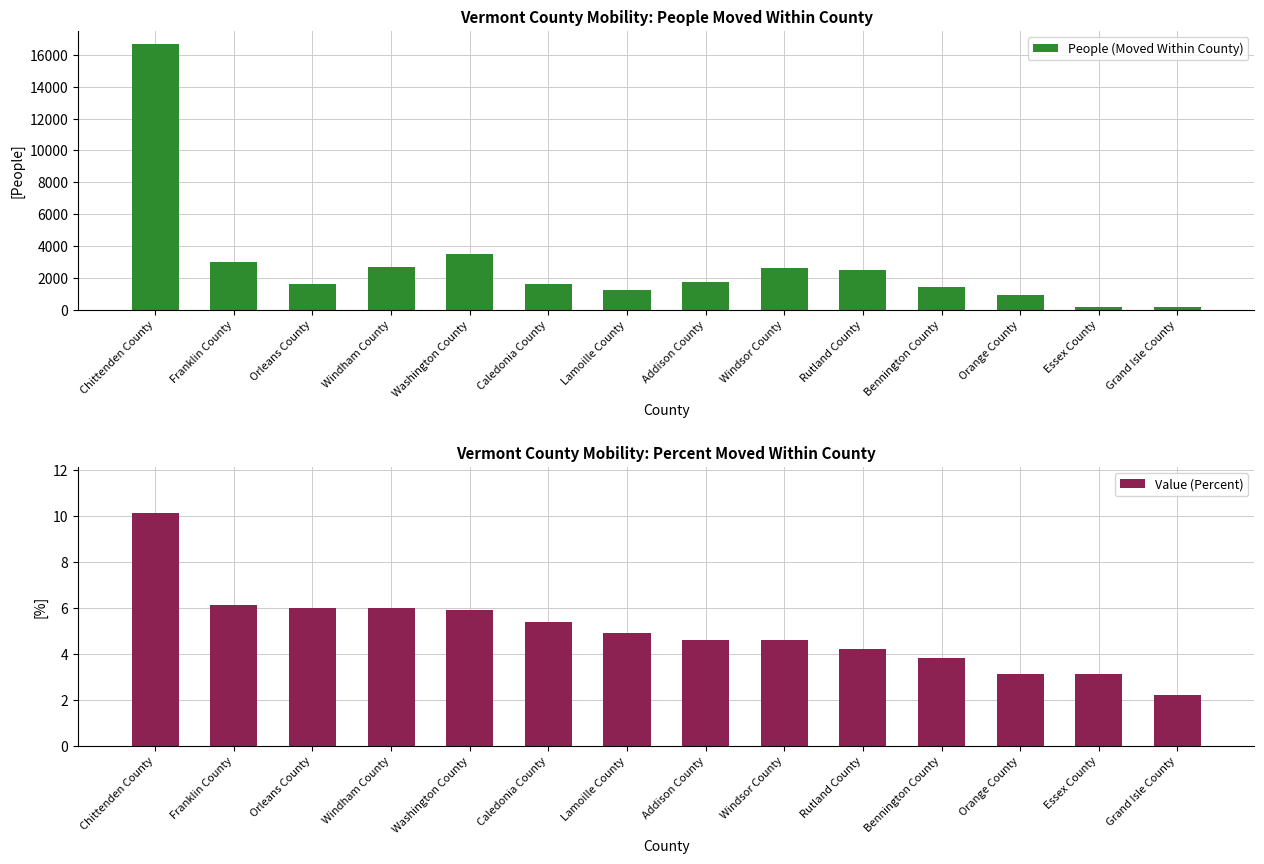

Reading left to right, what are all the values shown in this chart?

People (Moved Within County): Chittenden County=16680.0	Franklin County=3012.0	Orleans County=1632.0	Windham County=2712.0	Washington County=3474.0	Caledonia County=1622.0	Lamoille County=1253.0	Addison County=1714.0	Windsor County=2626.0	Rutland County=2522.0	Bennington County=1401.0	Orange County=914.0	Essex County=182.0	Grand Isle County=157.0
Value (Percent): Chittenden County=10.1	Franklin County=6.1	Orleans County=6.0	Windham County=6.0	Washington County=5.9	Caledonia County=5.4	Lamoille County=4.9	Addison County=4.6	Windsor County=4.6	Rutland County=4.2	Bennington County=3.8	Orange County=3.1	Essex County=3.1	Grand Isle County=2.2